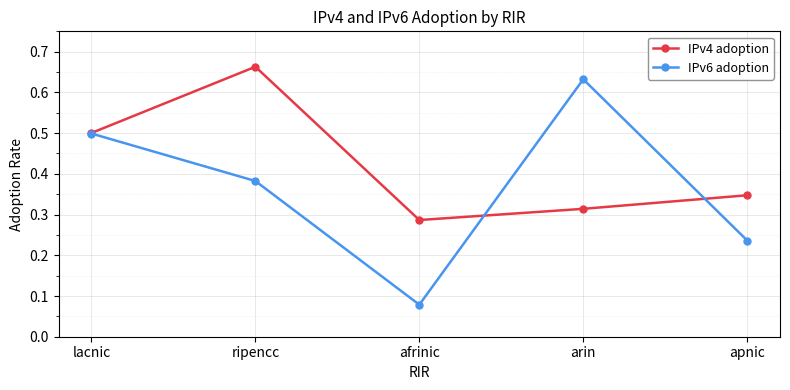

The IPv6 adoption series shows 1.1 at arin. True or false?

False